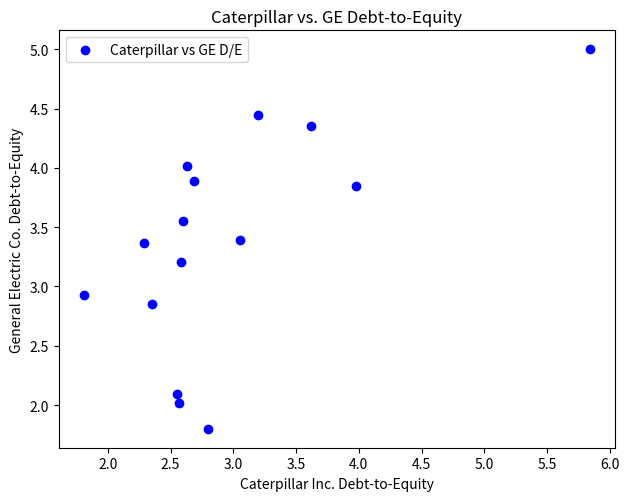

What is the range of Y values (max minus min)?

3.2